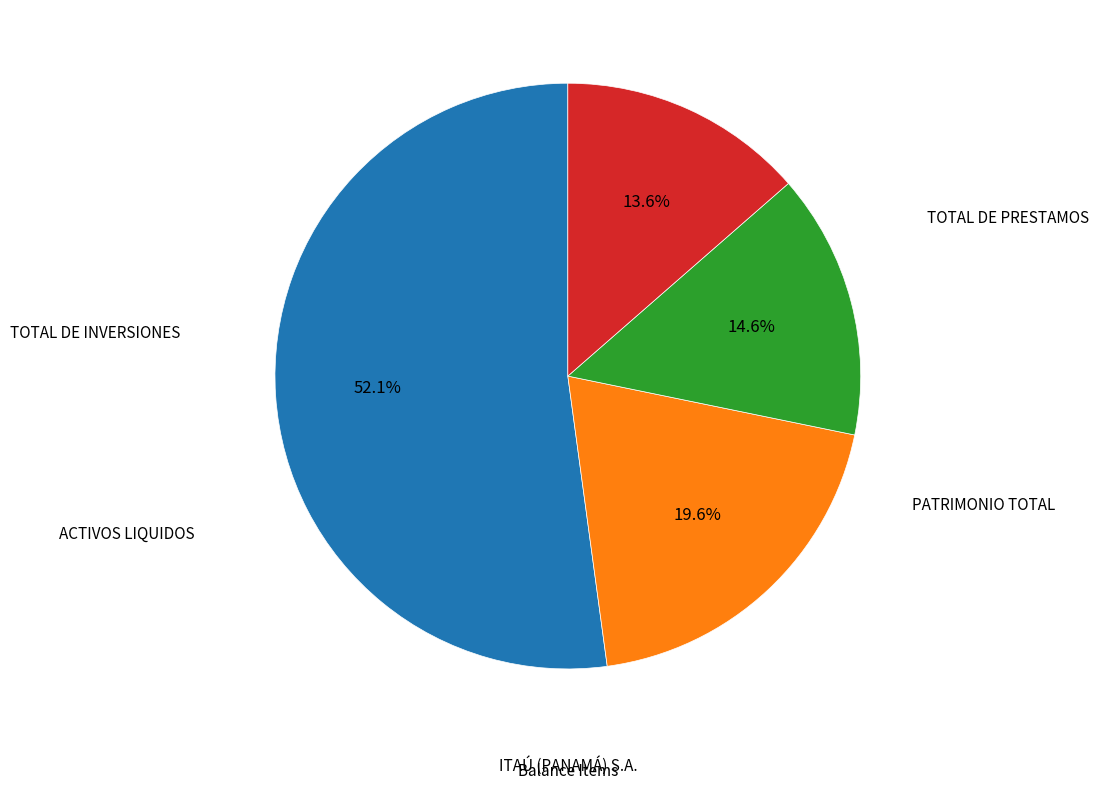

Is there a majority slice in this chart?

Yes